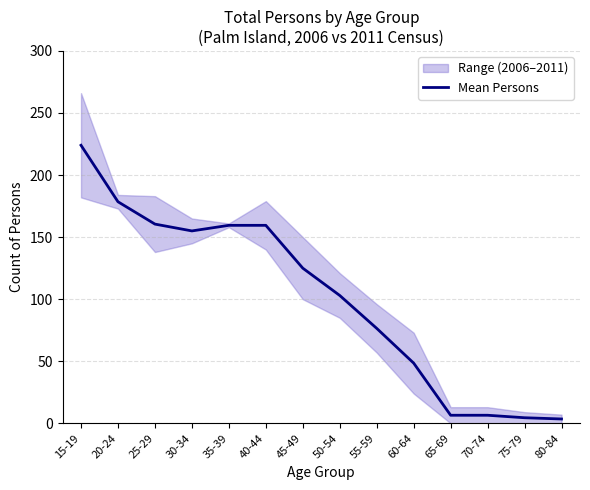

Reading right to left, list all the values displayed in this chart.

3.5	4.5	6.5	6.5	48.5	76.5	103.0	125.0	159.5	159.5	155.0	160.5	178.5	224.0